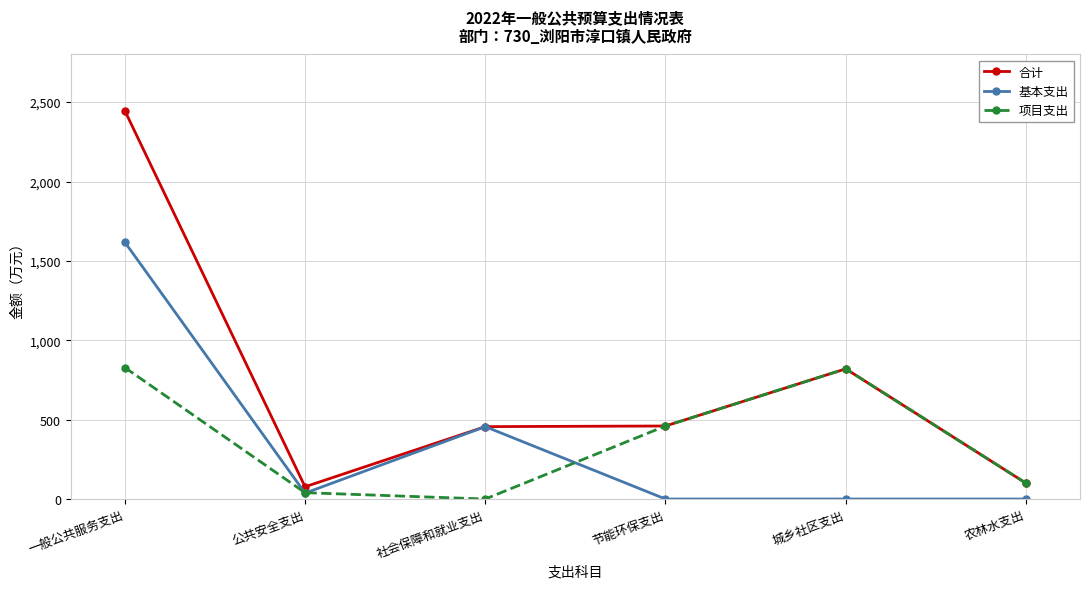

At which category does 项目支出 reach its first local peak?

城乡社区支出